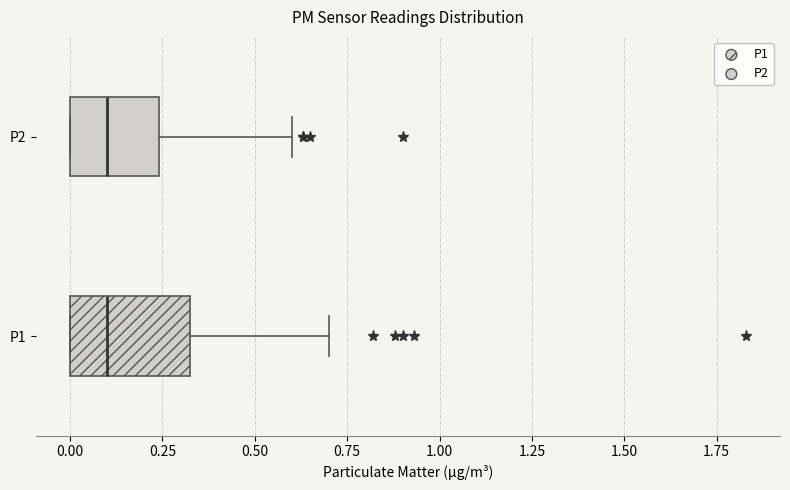

Where does the median line of the box for P2 sit on the x-axis? The values are not printed on the chart, so give them approximately, as read against the axis.

0.10